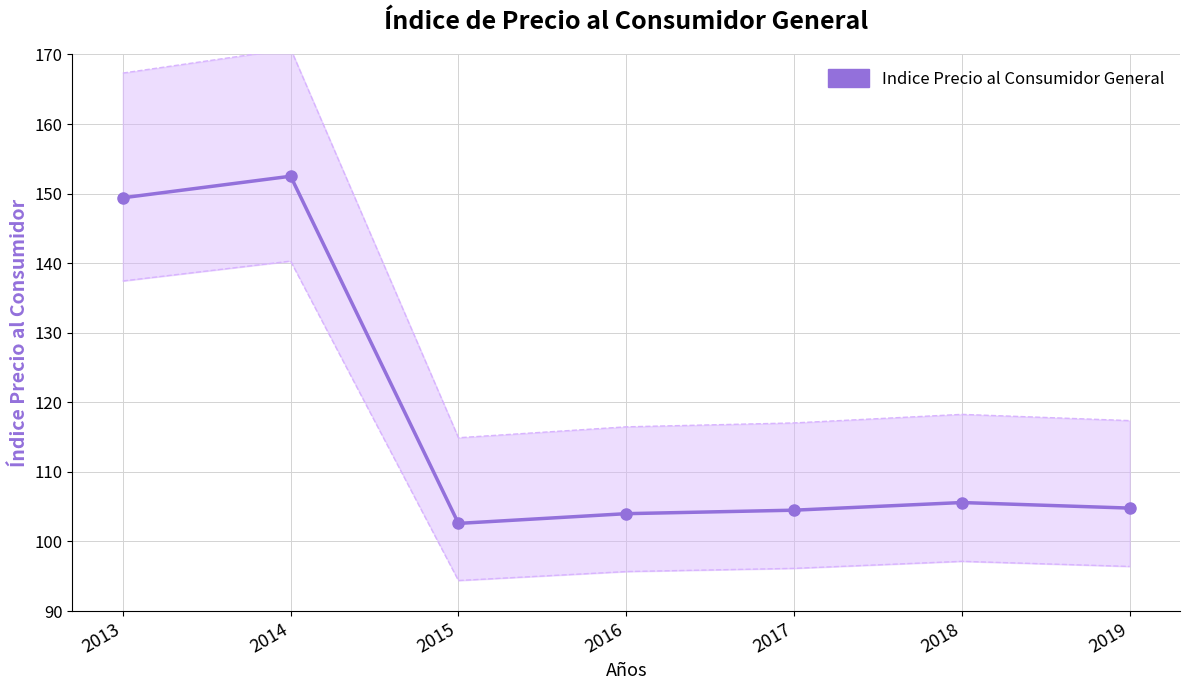

Rank the categories by value from highest to lowest.

2014, 2013, 2018, 2019, 2017, 2016, 2015